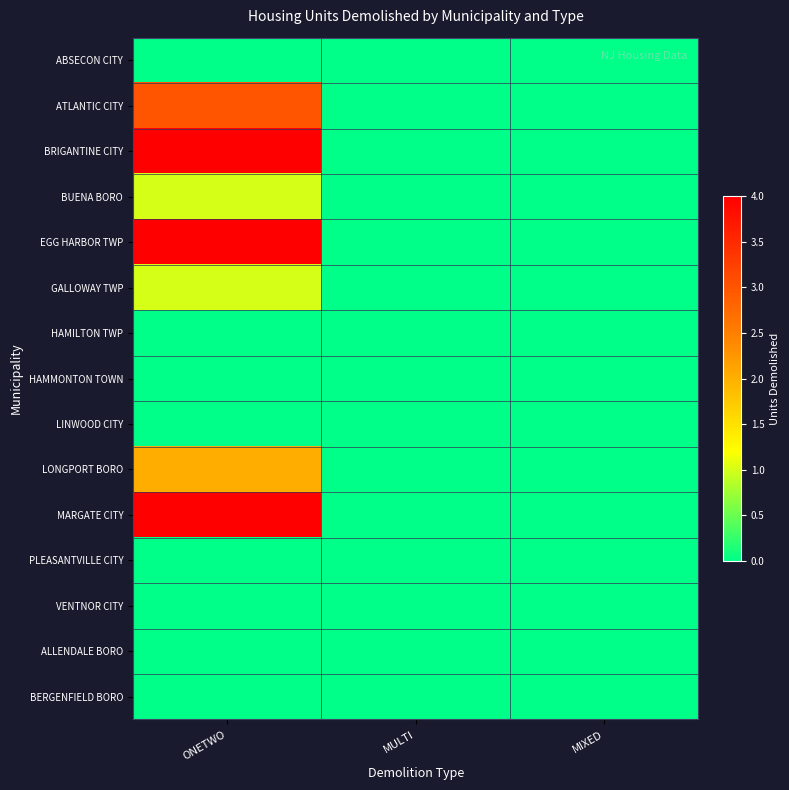

Count the number of categories in the chart.

3